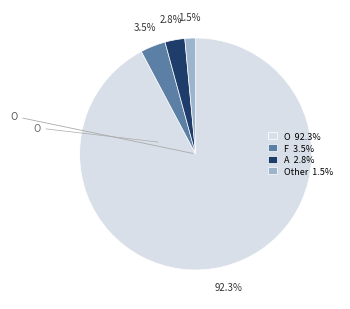

How many slices are in this pie chart?

4